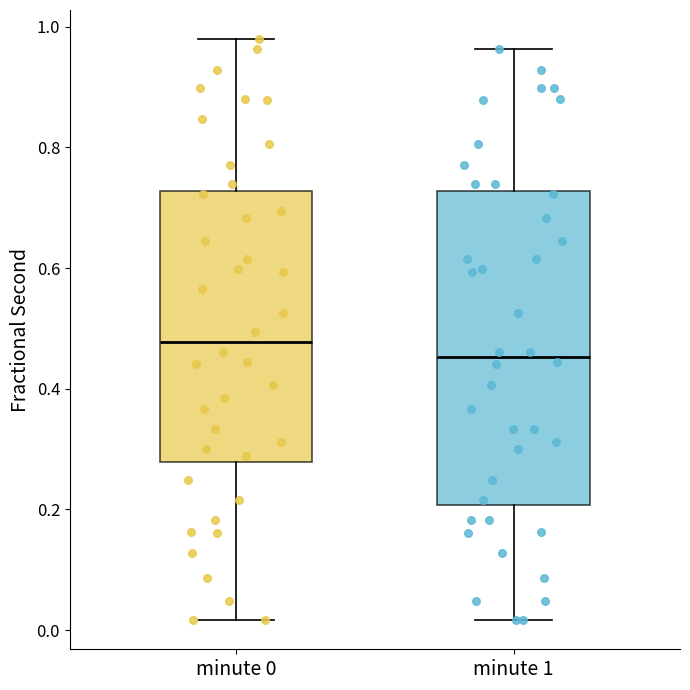

Which box's median line is the highest?

minute 0